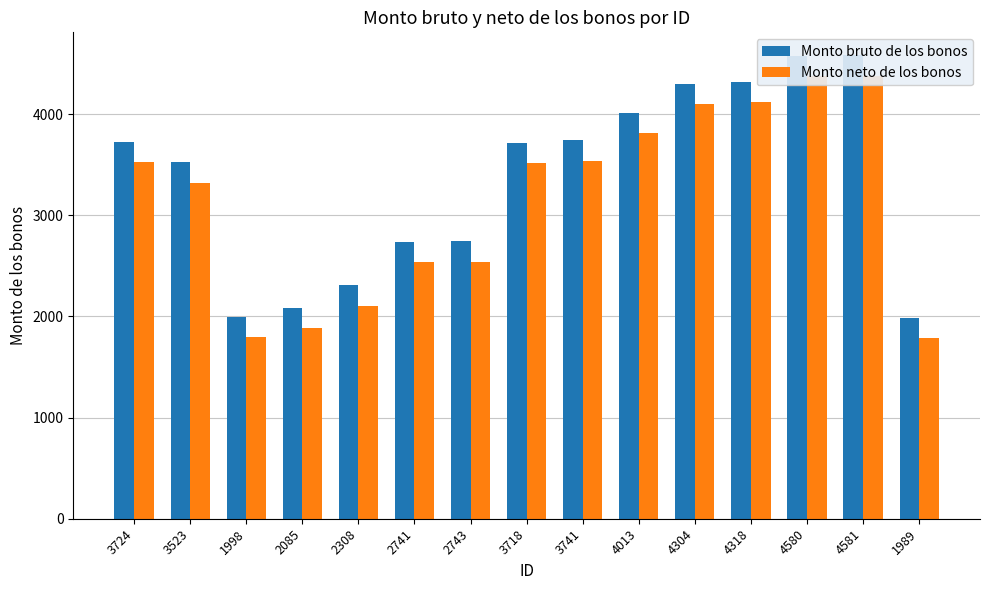

What is the average value of the Monto bruto de los bonos series?

3358